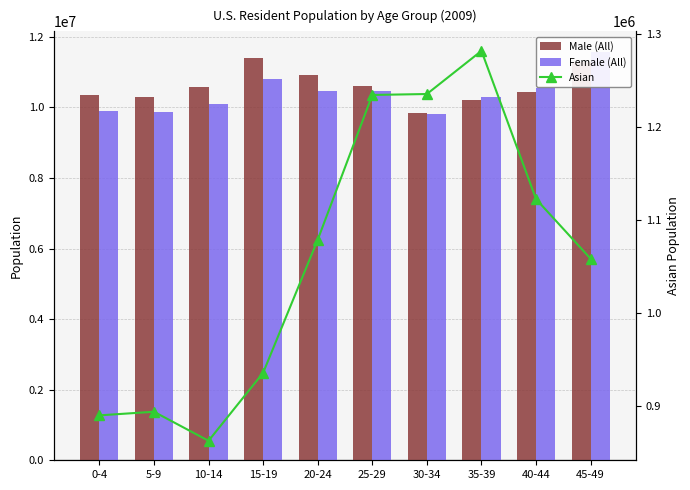

The value of Asian at 15-19 is 575832. True or false?

False